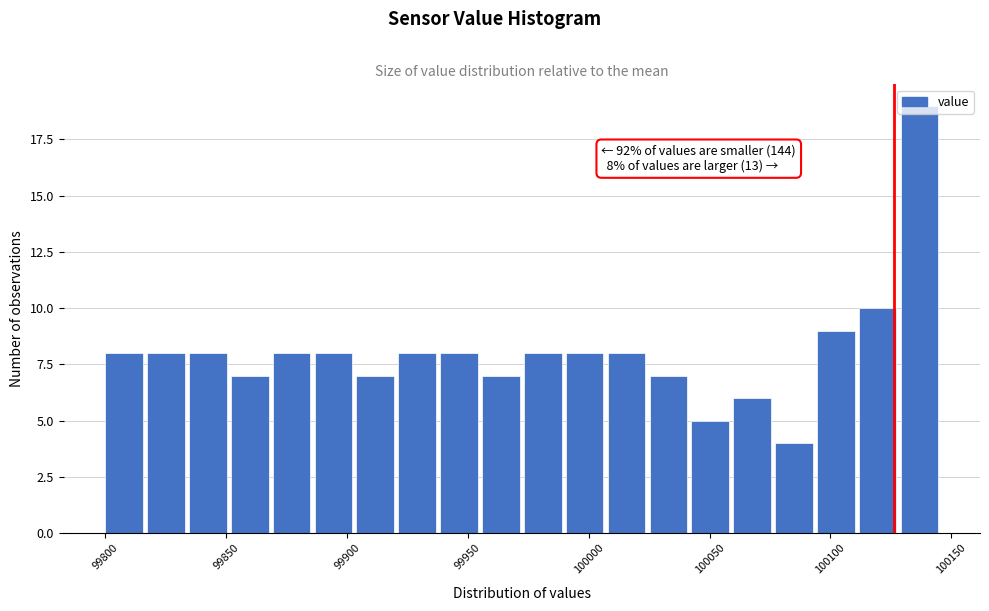

Read against the x-axis, roughly where is the centre of the tallest bar?

100135